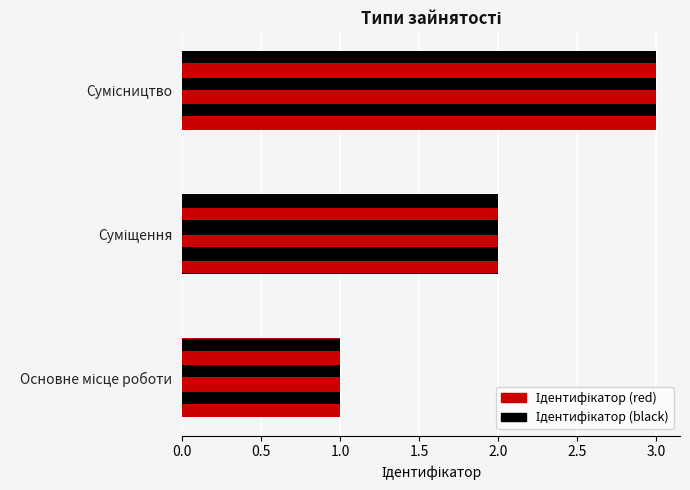

Reading left to right, list all the values displayed in this chart.

1	2	3